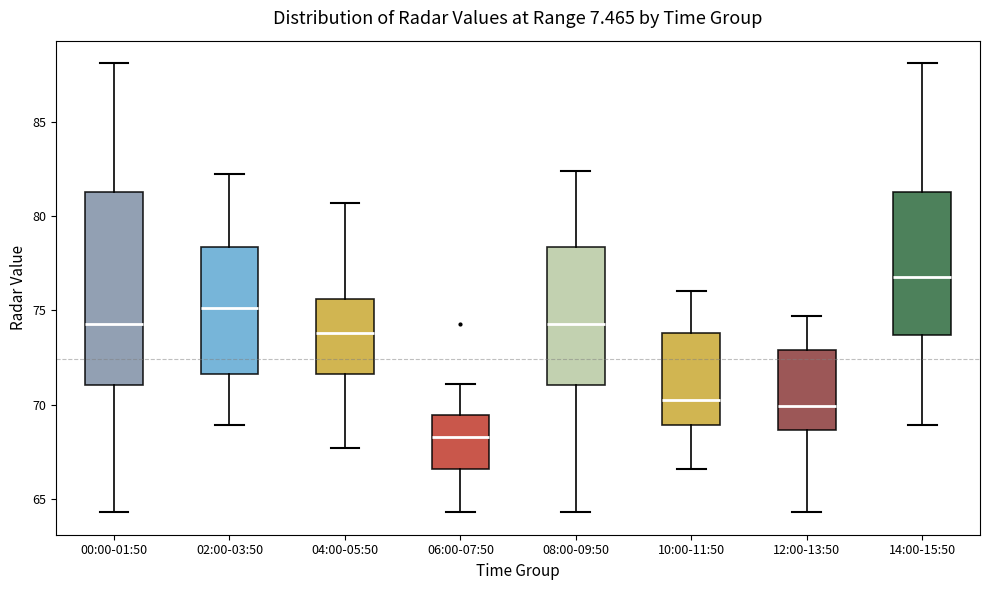

Where does the upper whisker of the box for 06:00-07:50 end on the y-axis? The values are not printed on the chart, so give them approximately, as read against the axis.

71.0